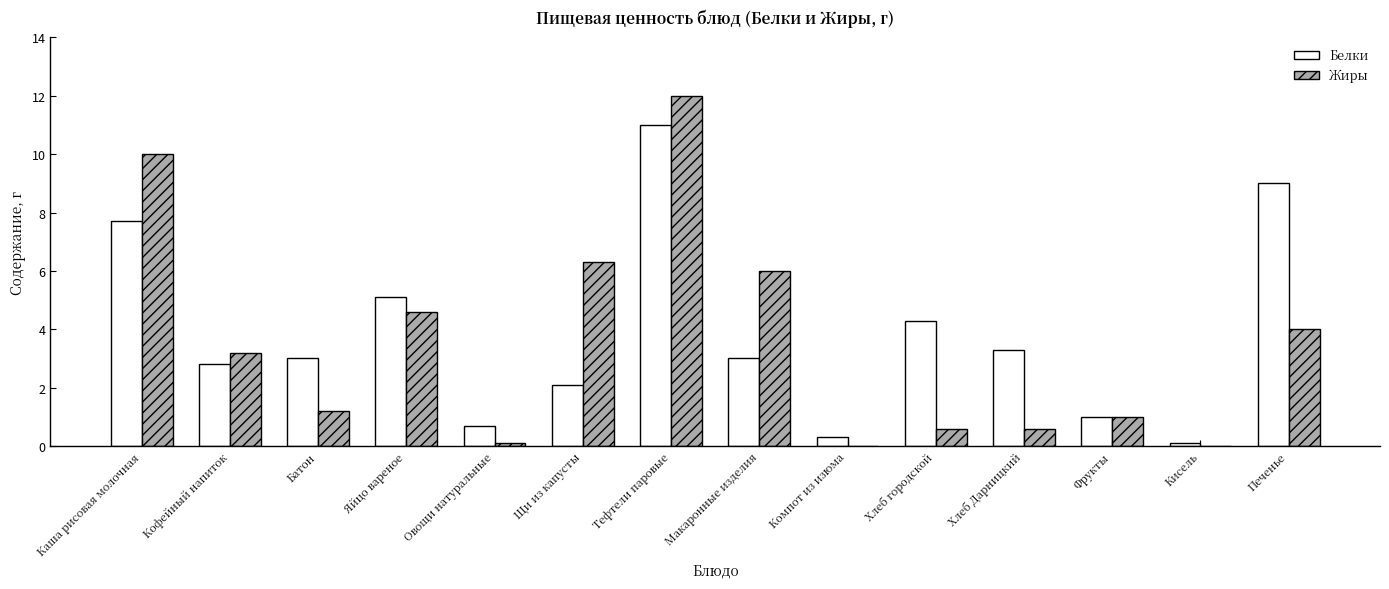

Between Каша рисовая молочная and Хлеб городской, which series saw the biggest shift?

Жиры